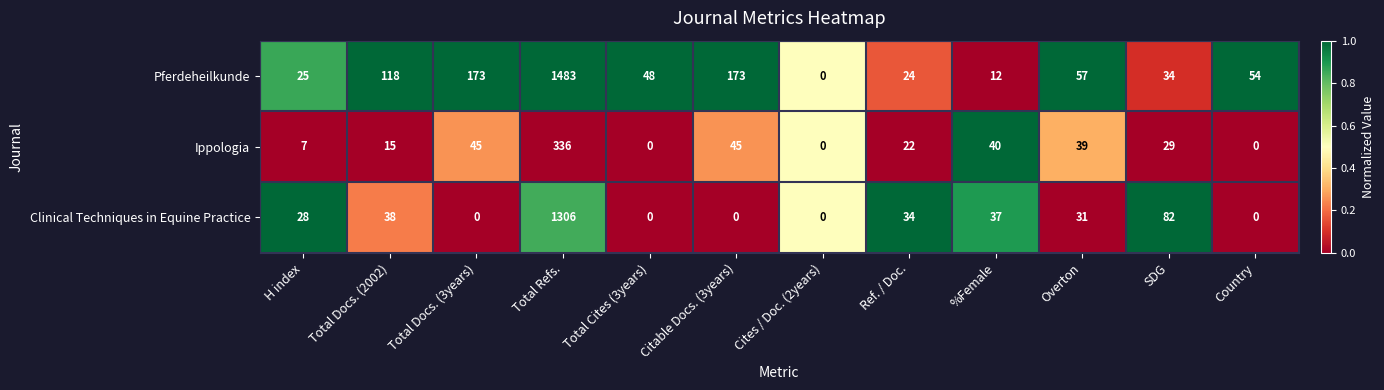

What is the total value across all series at Total Docs. (3years)?

218